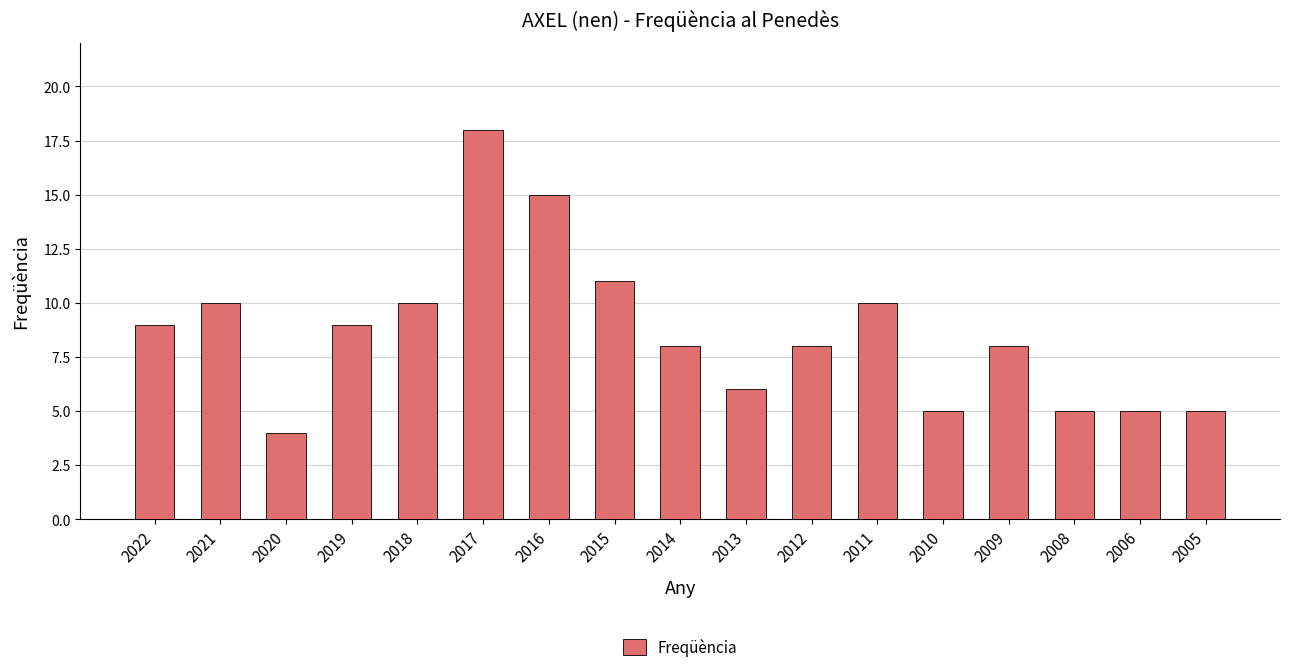

What value does the data have at 2018, to the nearest 5?

10